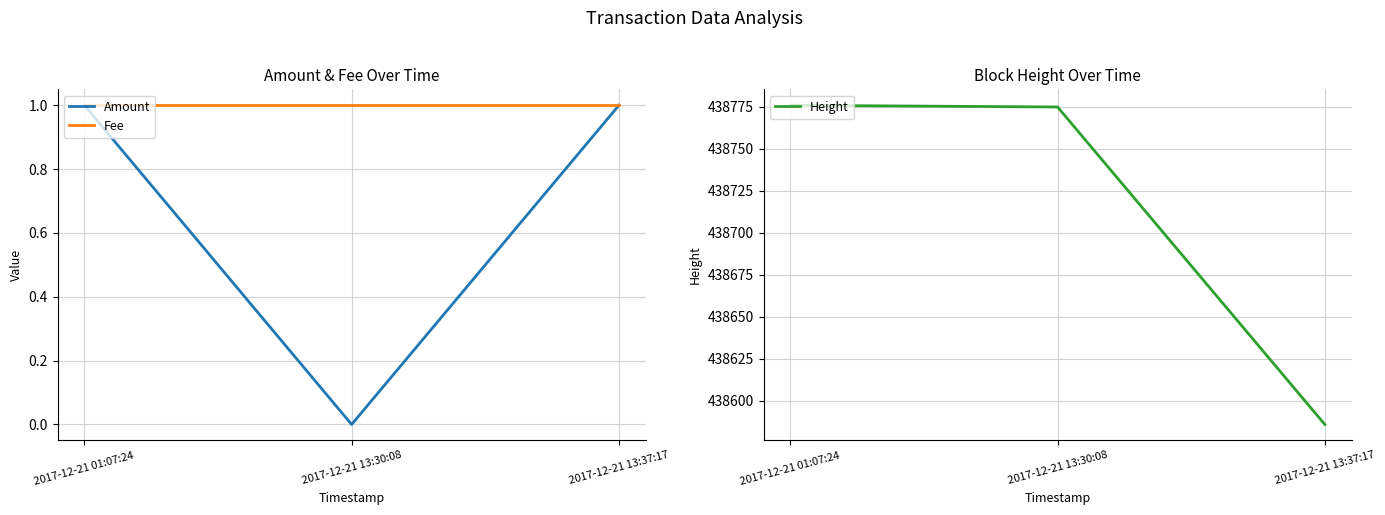

Rank the series at 2017-12-21 13:37:17 from lowest to highest value.

Amount, Fee, Height